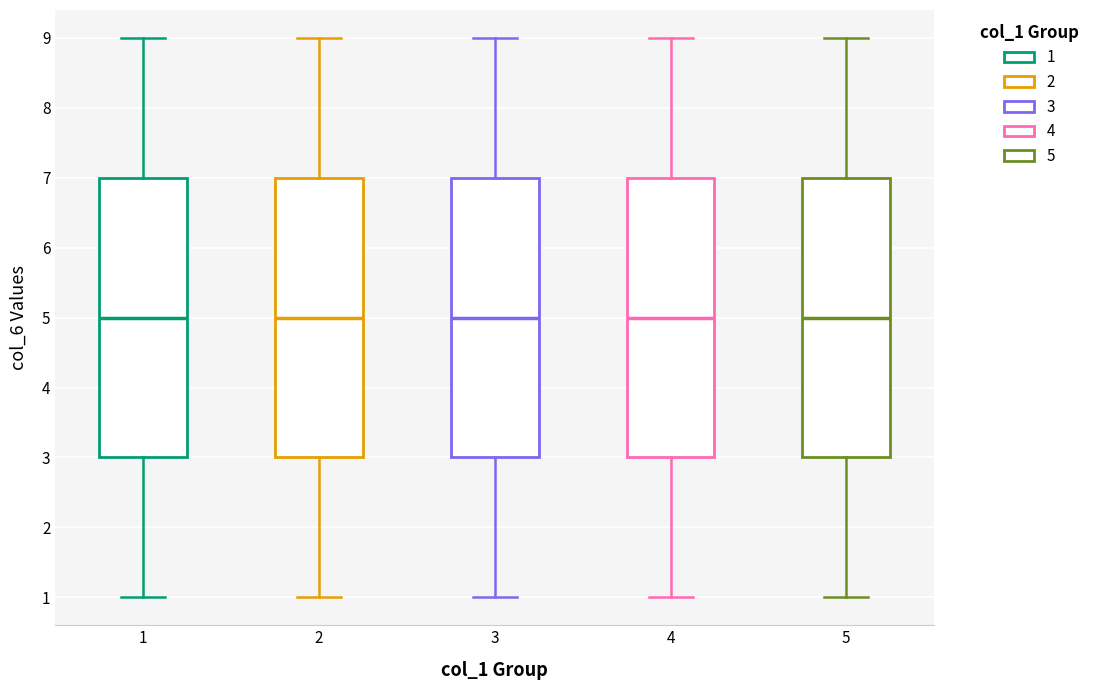

Reading left to right, transcribe this box plot: for each box, give where its median line is, the range the box spans, and where its two whiskers end, as read against the y-axis. The values are not printed on the chart, so give them approximately, as read against the axis.

1: median 5, box 3 to 7, whiskers 1 to 9
2: median 5, box 3 to 7, whiskers 1 to 9
3: median 5, box 3 to 7, whiskers 1 to 9
4: median 5, box 3 to 7, whiskers 1 to 9
5: median 5, box 3 to 7, whiskers 1 to 9